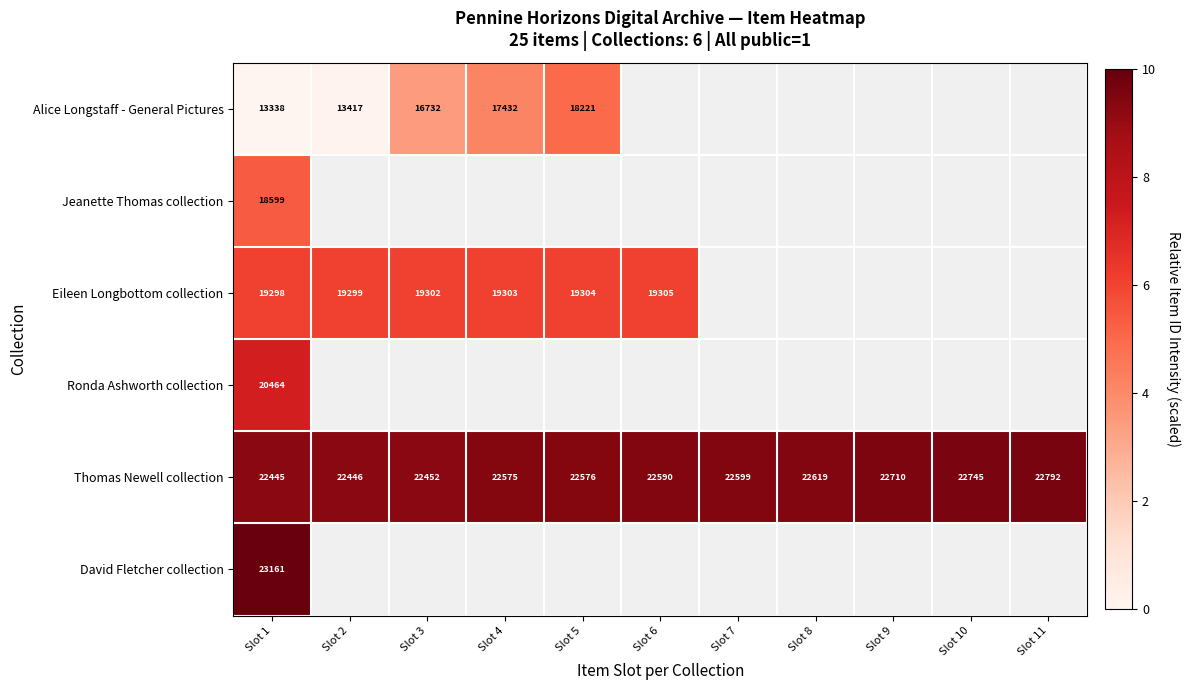

The Eileen Longbottom collection series shows 19303 at Slot 4. True or false?

True